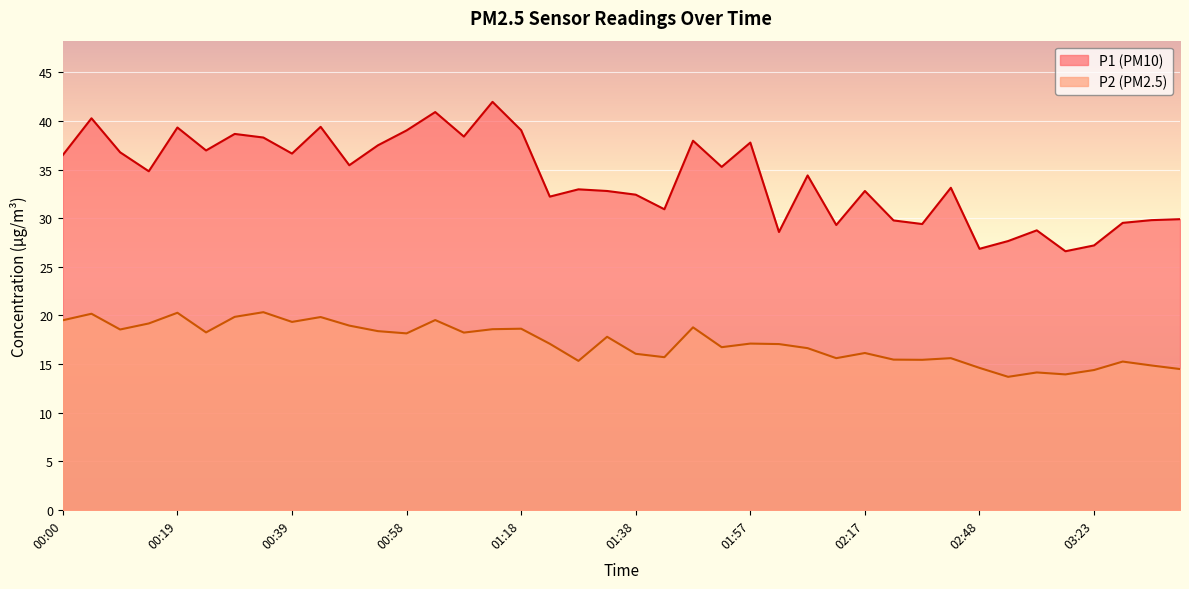

What is the label of the 4th point from the left?

00:15